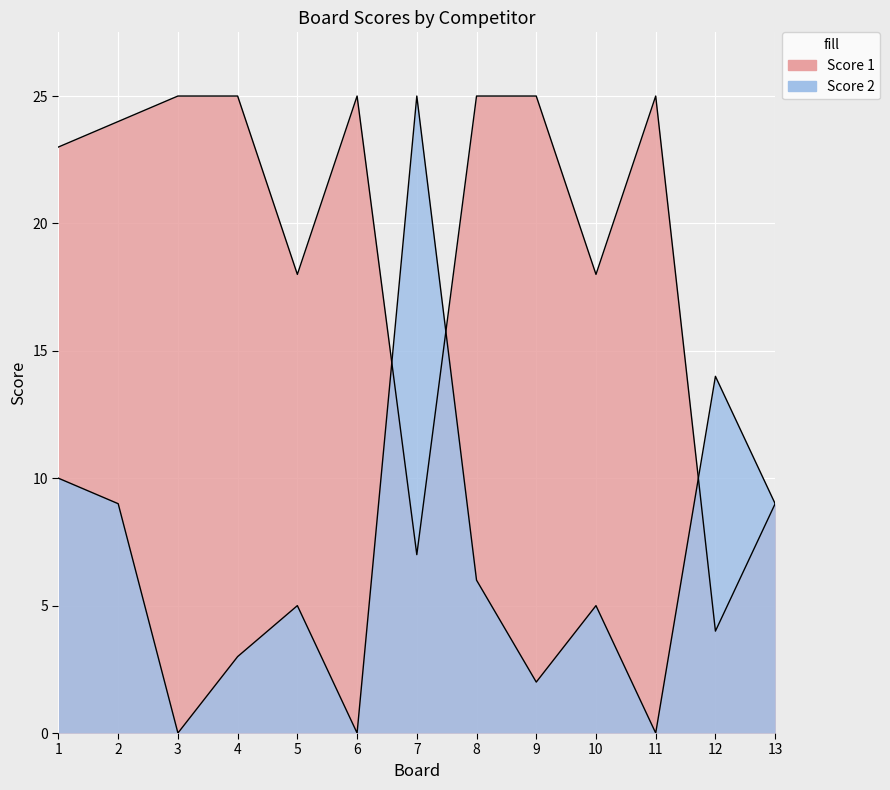

What is the highest value of the Score 1 series?

25